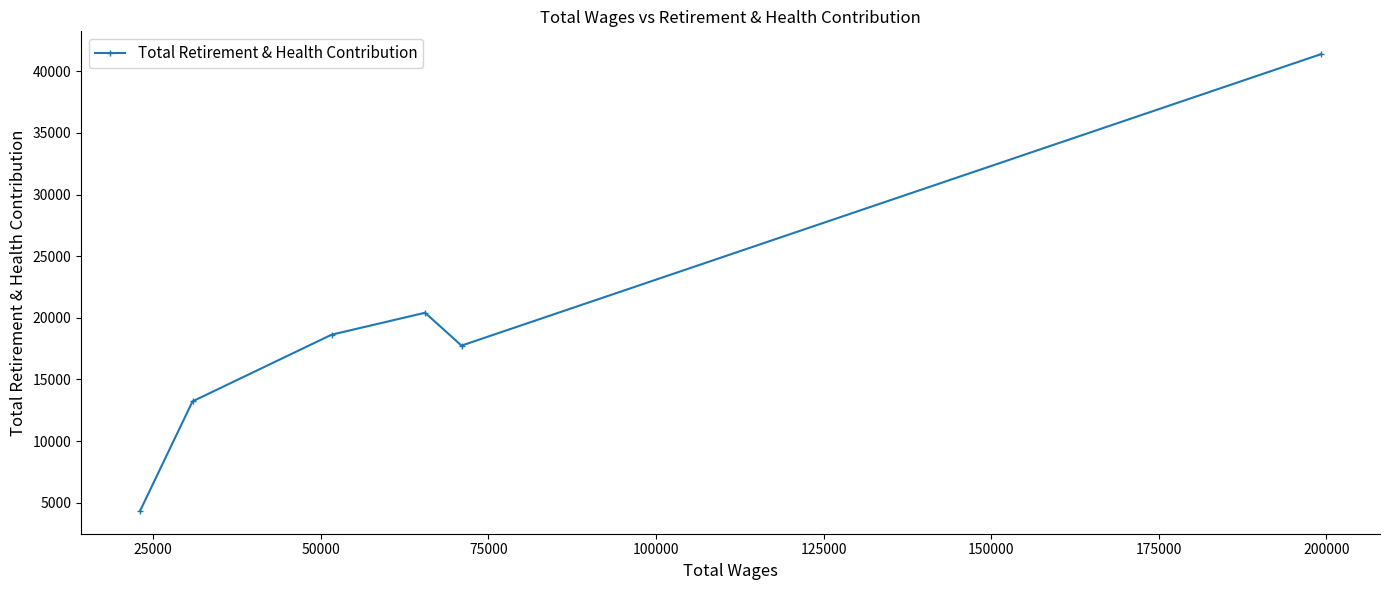

What is the difference between the maximum and second lowest values?

28169